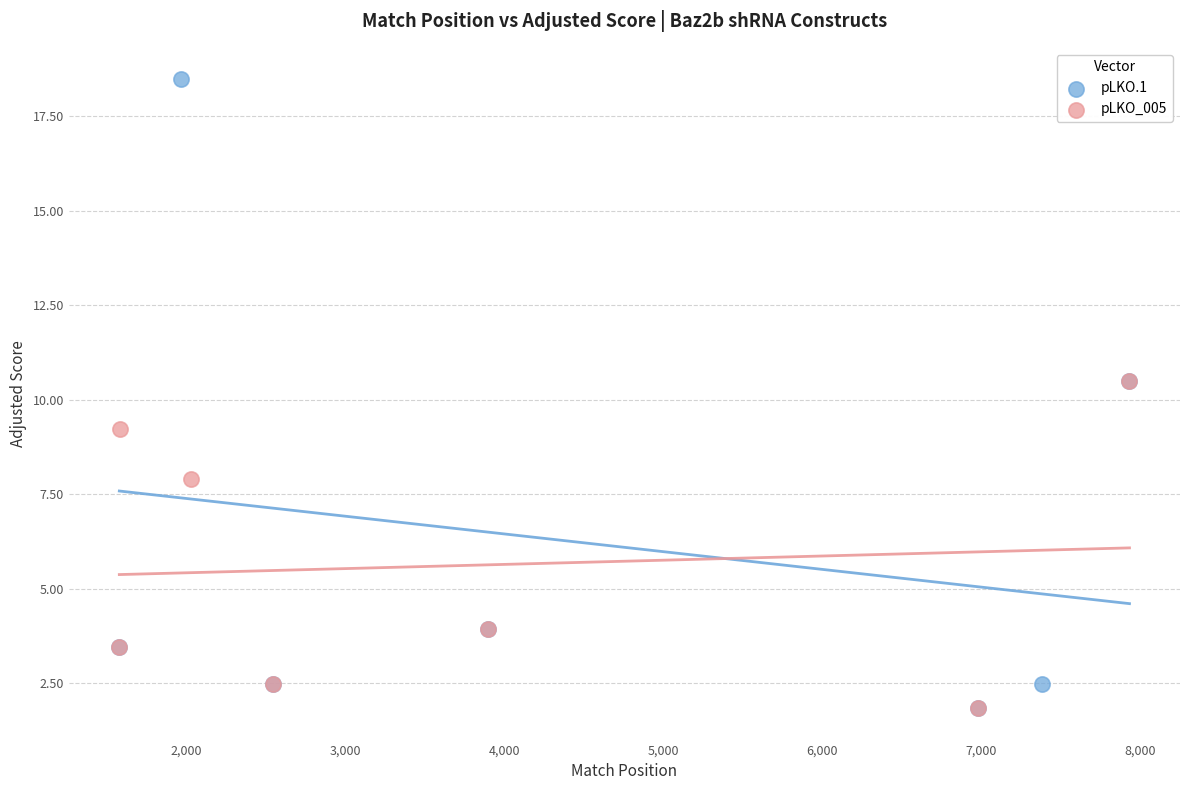

Which series contains the highest Y value?

pLKO.1